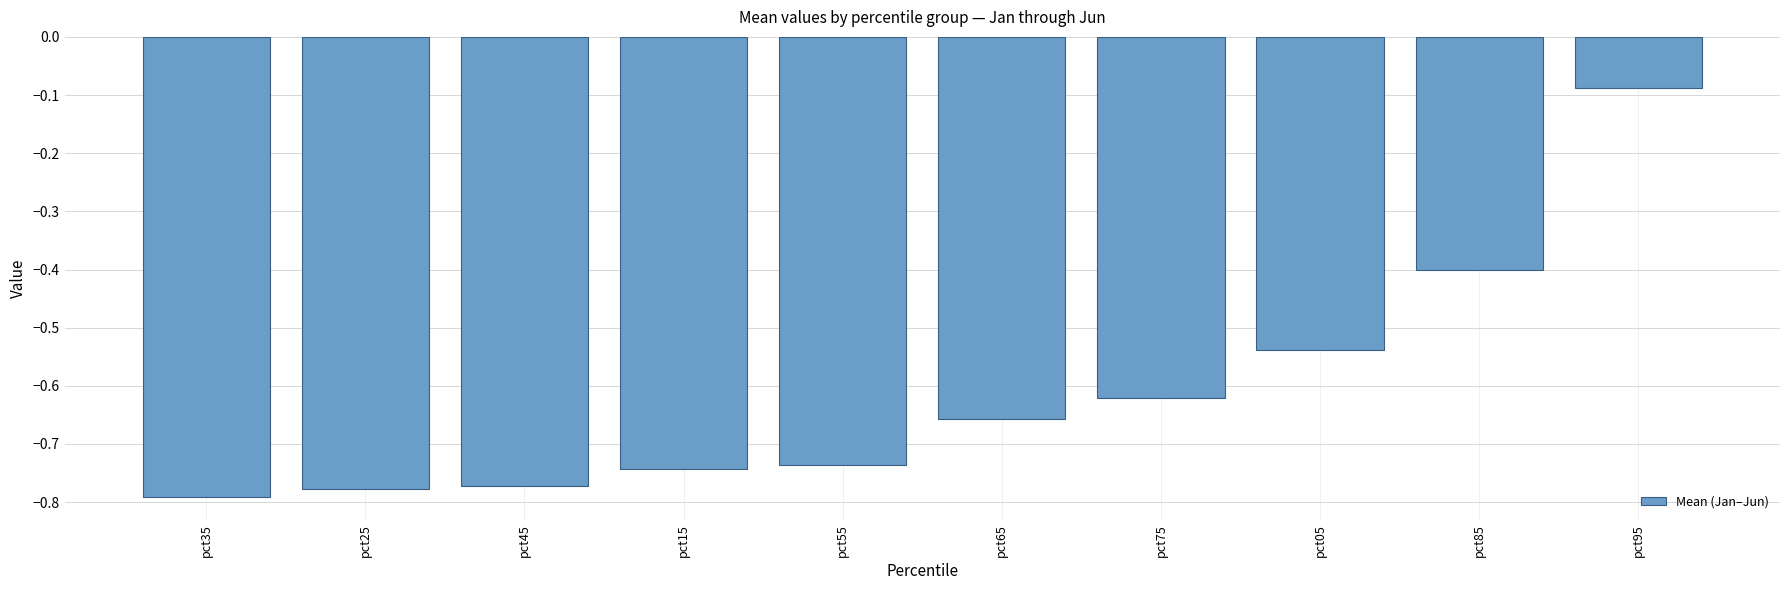

Is it true that the value at pct35 is -0.5?

False